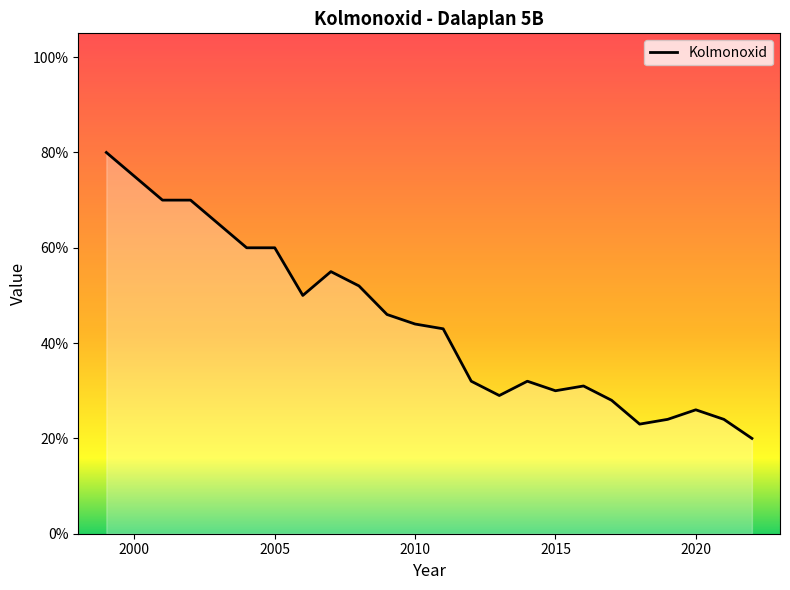

What is the difference between the maximum and second lowest values?

0.6